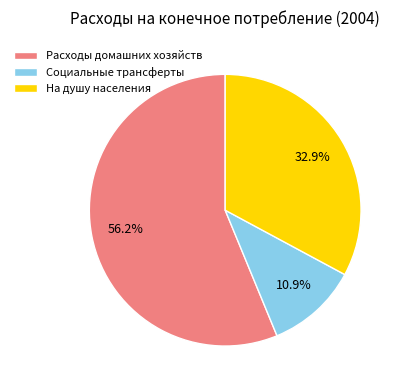

What is the ratio of the value at Расходы домашних хозяйств to the value at На душу населения?

1.7